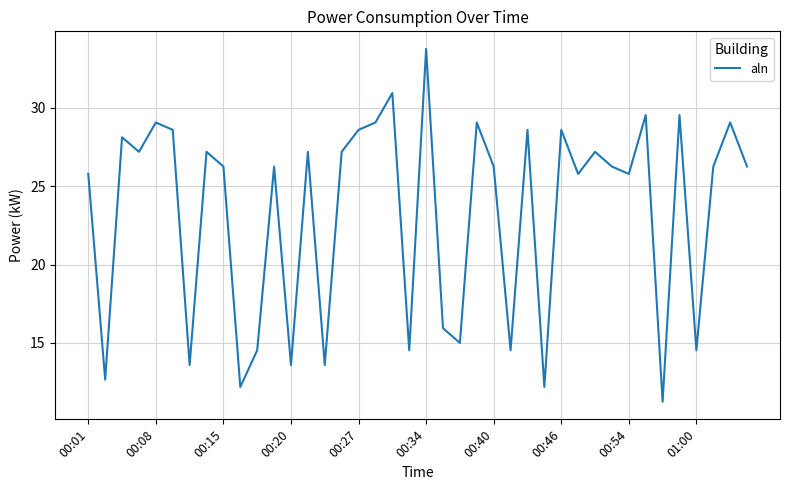

How many values exceed 26?

24